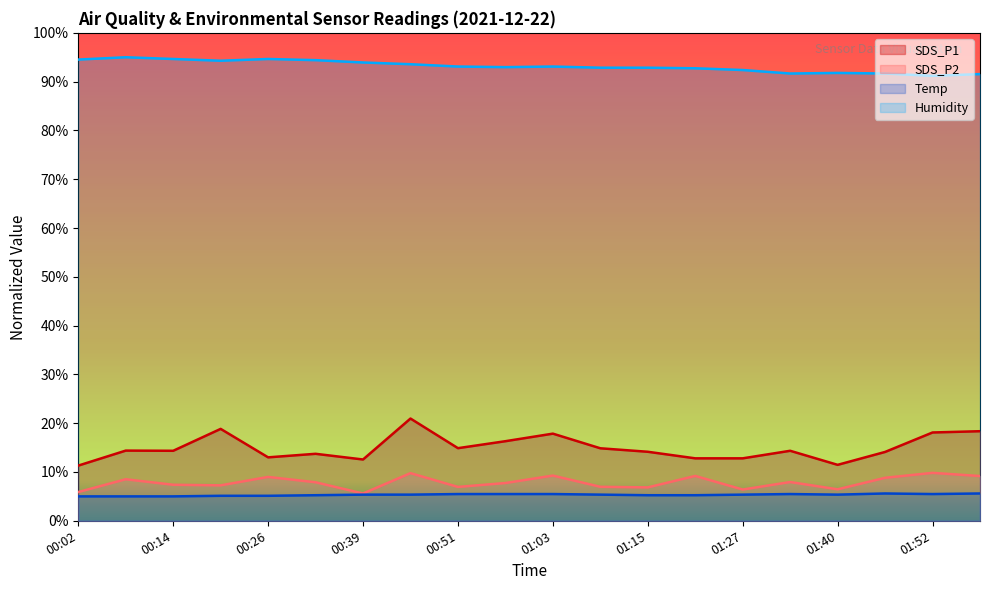

What is the value of the Temp point at the 3rd from the left?

5.0